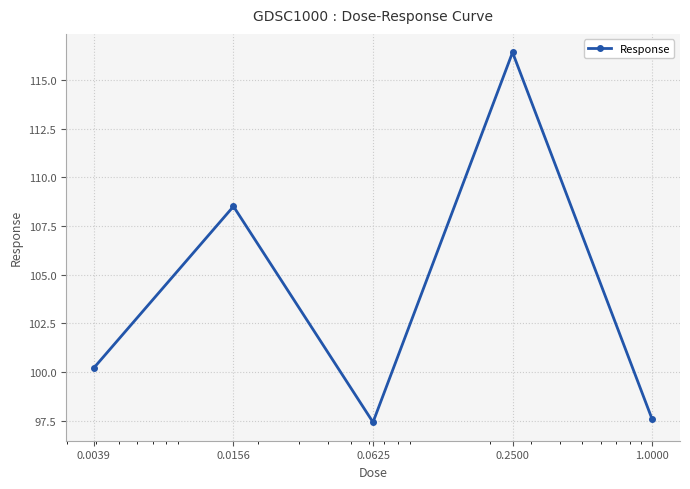

Reading left to right, what are all the values shown in this chart?

100.2	108.5	97.4	116.4	97.6